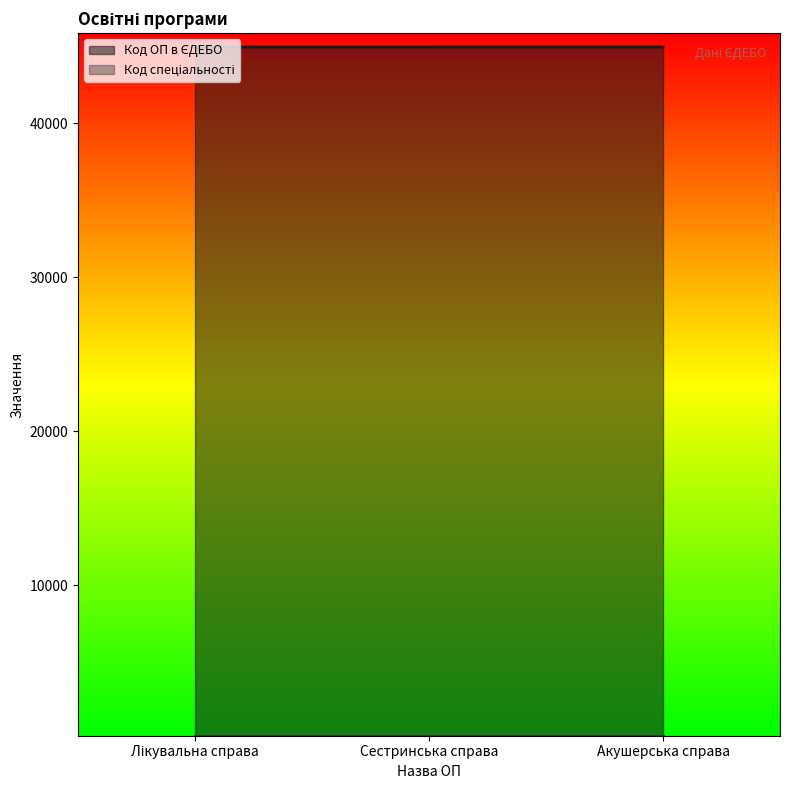

Reading left to right, extract all data points from this chart.

Лікувальна справа=44965	Сестринська справа=44966	Акушерська справа=44967